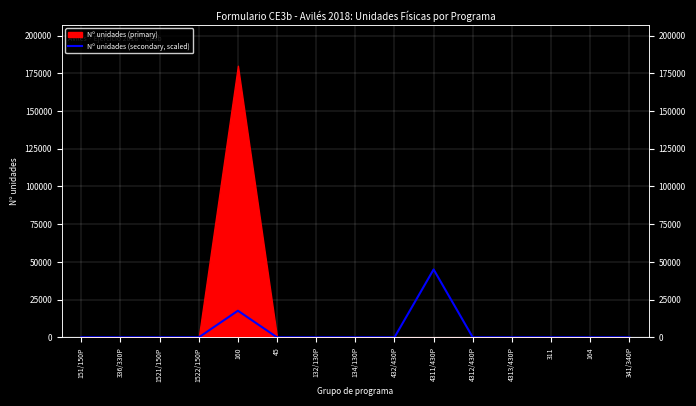

Which has a higher value, 132/130P or 45?

132/130P